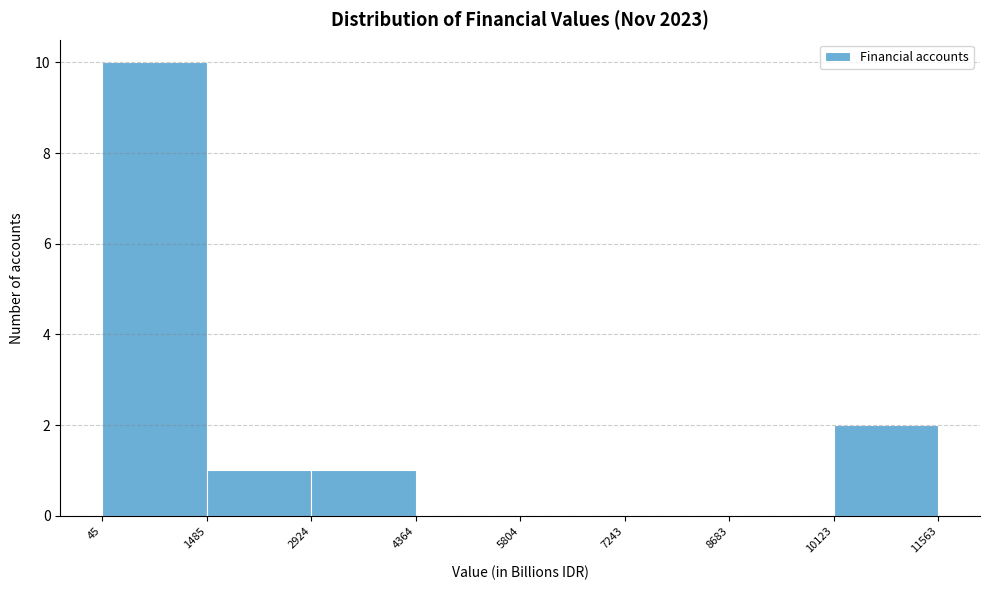

Reading left to right, list every bar in this chart as the range it spans on the x-axis followed by its height. The values are not printed on the chart, so give them approximately, as read against the axis.

45 to 1485: 10
1485 to 2924: 1
2924 to 4364: 1
4364 to 5804: 0
5804 to 7243: 0
7243 to 8683: 0
8683 to 10123: 0
10123 to 11563: 2